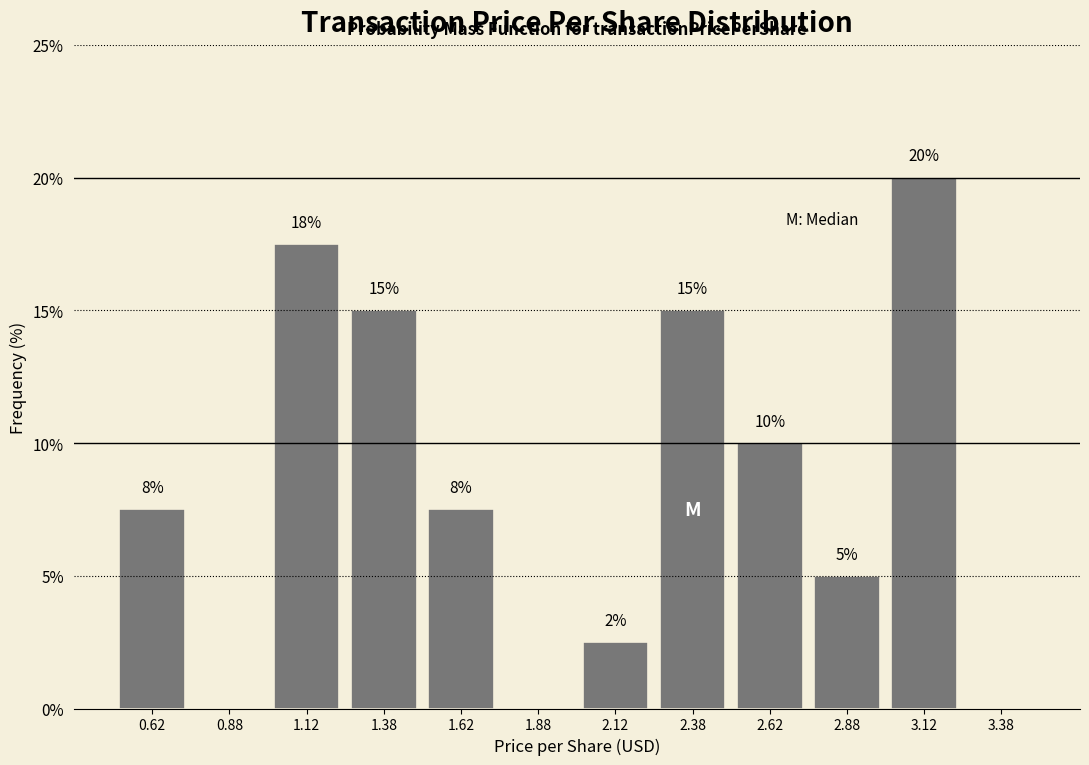

Over which range of the x-axis is the bar tallest?

3.00 to 3.25